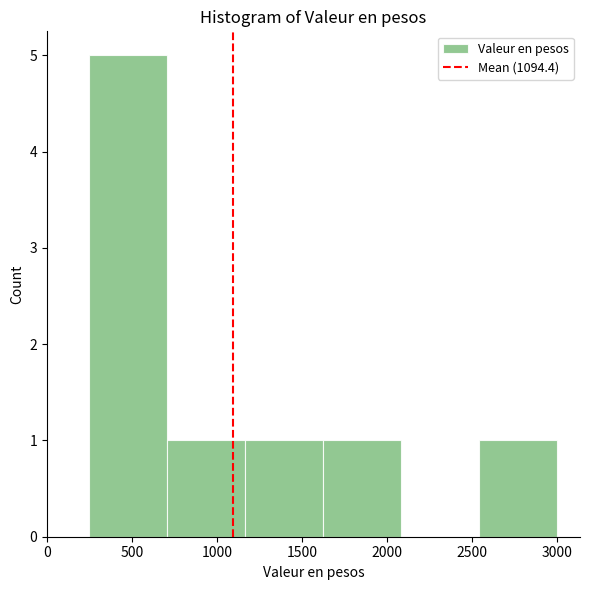

How tall is the bar that spans 1650 to 2100 on the x-axis? Neither the bar edges nor the heights are printed on the chart, so give them approximately, as read against the axes.

1